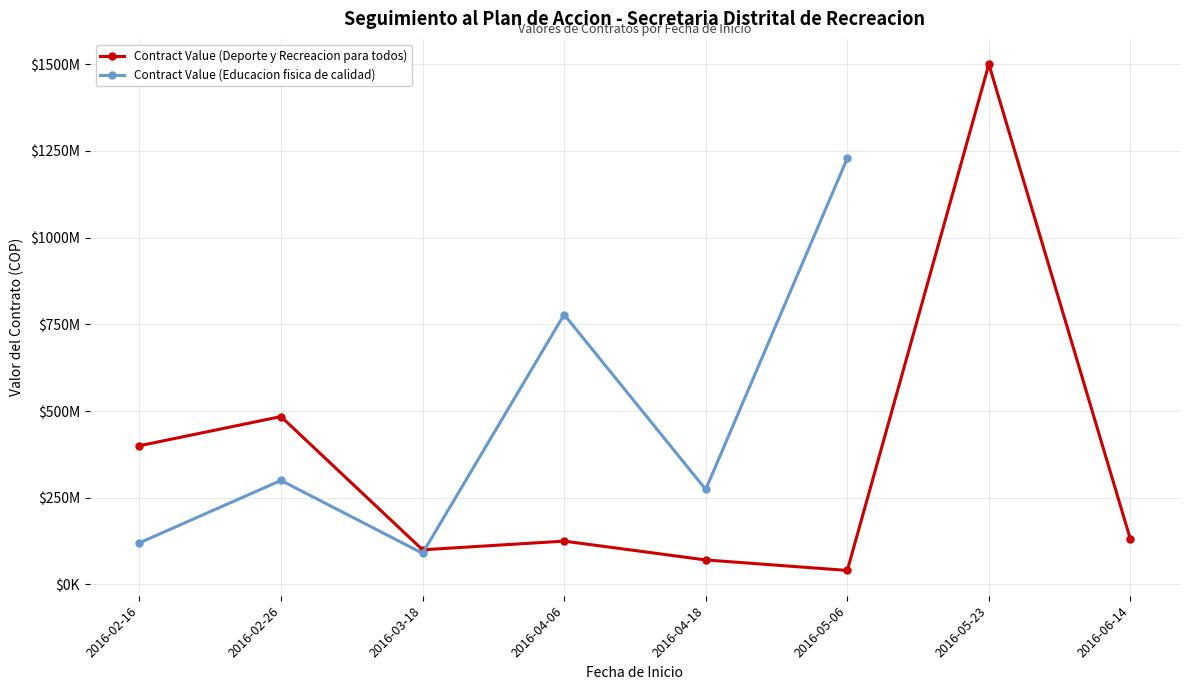

True or false: Contract Value (Deporte y Recreacion para todos) has a value of 100000000.0 at 2016-03-18.

True